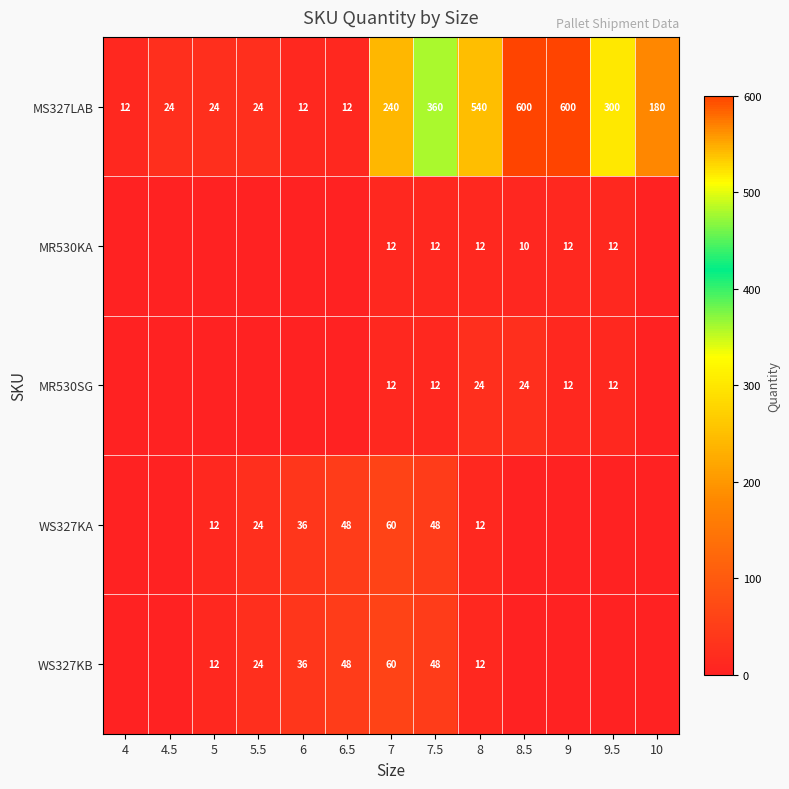

The WS327KB series shows 48 at 6.5. True or false?

True